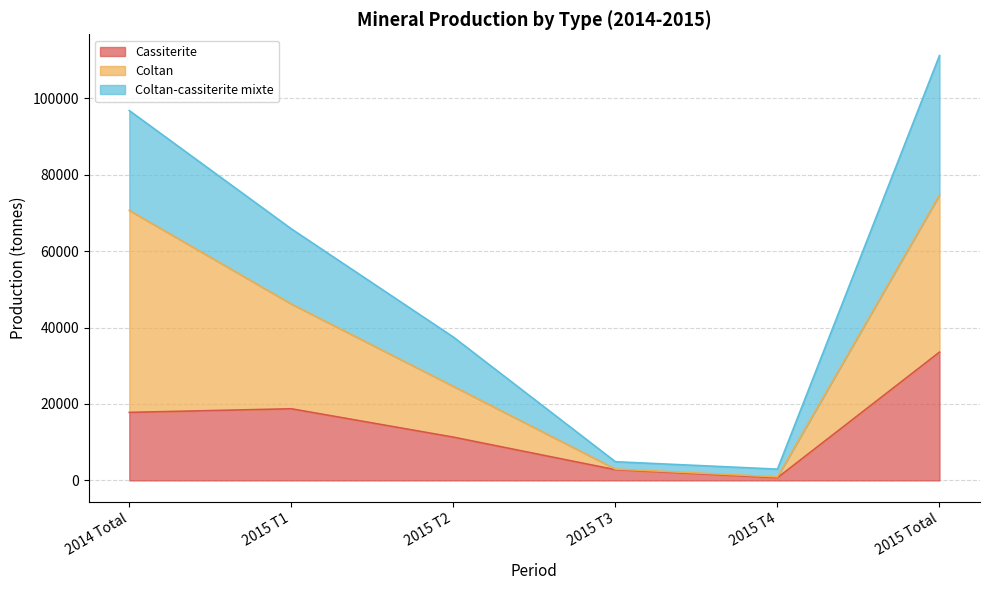

At which category is the sum across all series the highest?

2015 Total